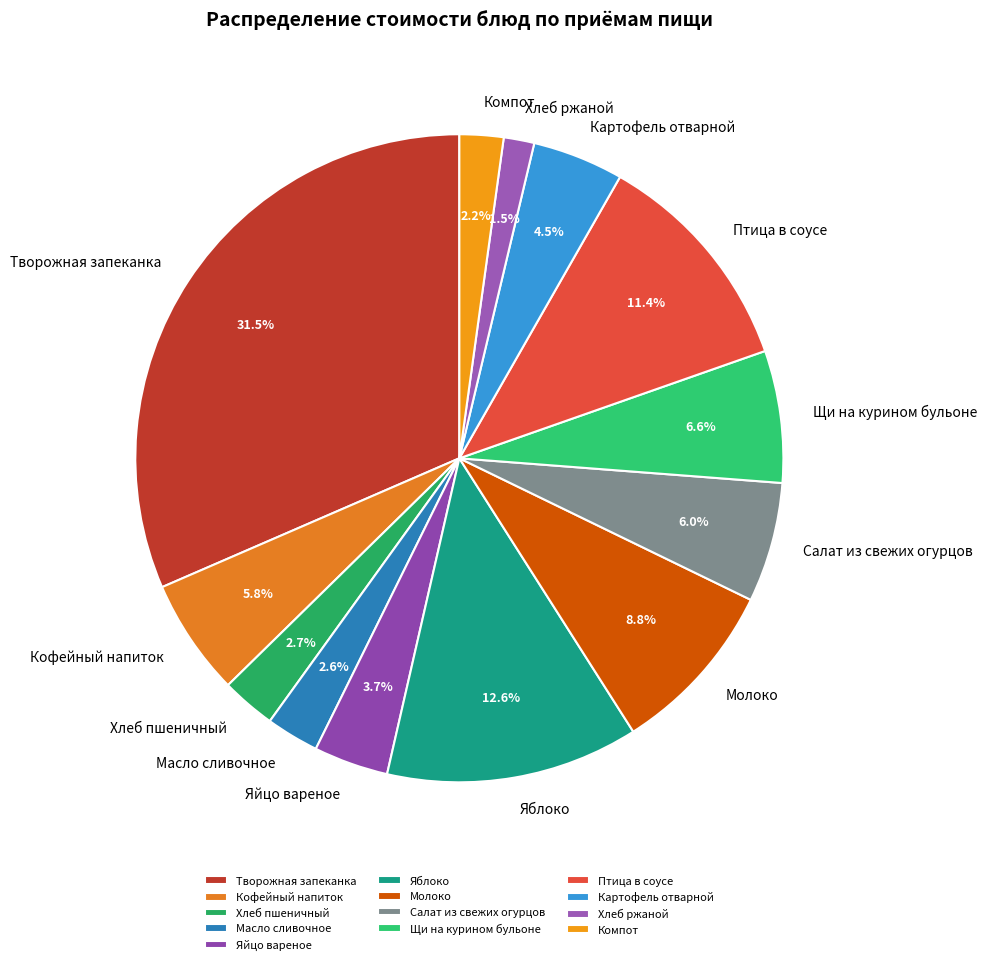

How many segments does this pie chart have?

13